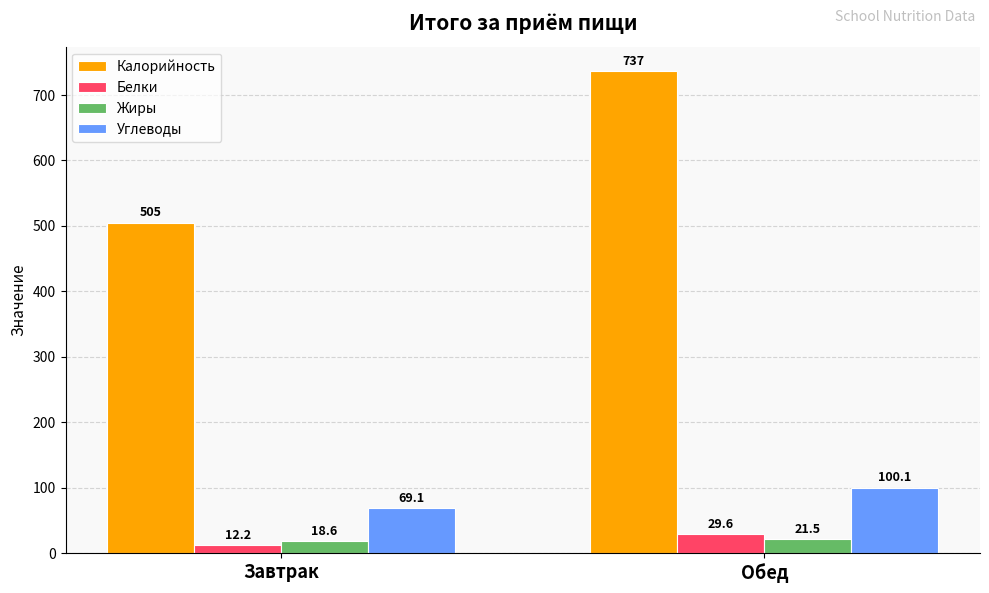

Rank the categories by Углеводы value from highest to lowest.

Обед, Завтрак